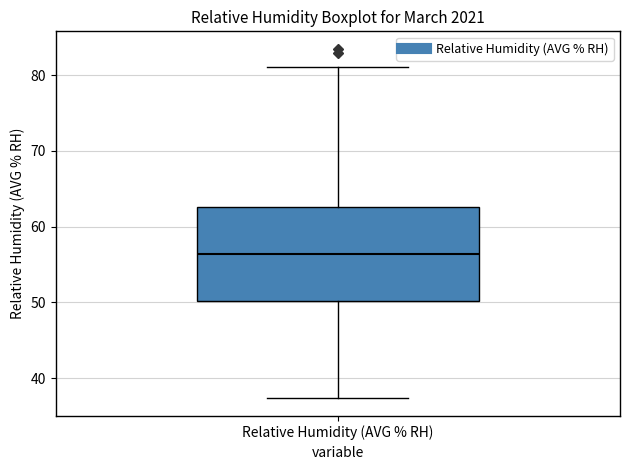

Transcribe this box plot: give where the median line is, the range the box spans, and where the two whiskers end, as read against the y-axis. The values are not printed on the chart, so give them approximately, as read against the axis.

median 56, box 50 to 63, whiskers 37 to 81